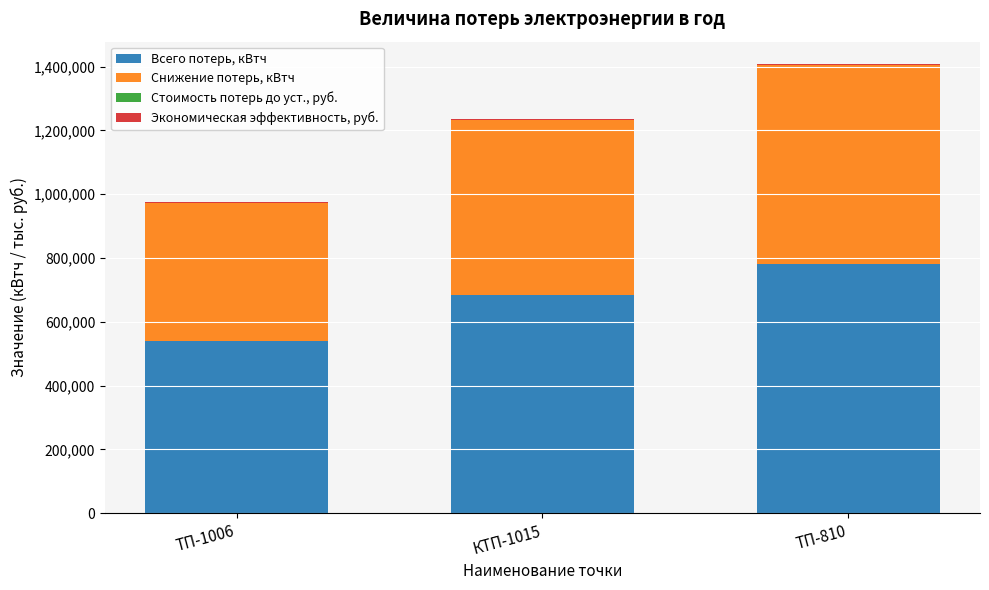

The value of Всего потерь, кВтч at КТП-1015 is 684000.0. True or false?

True